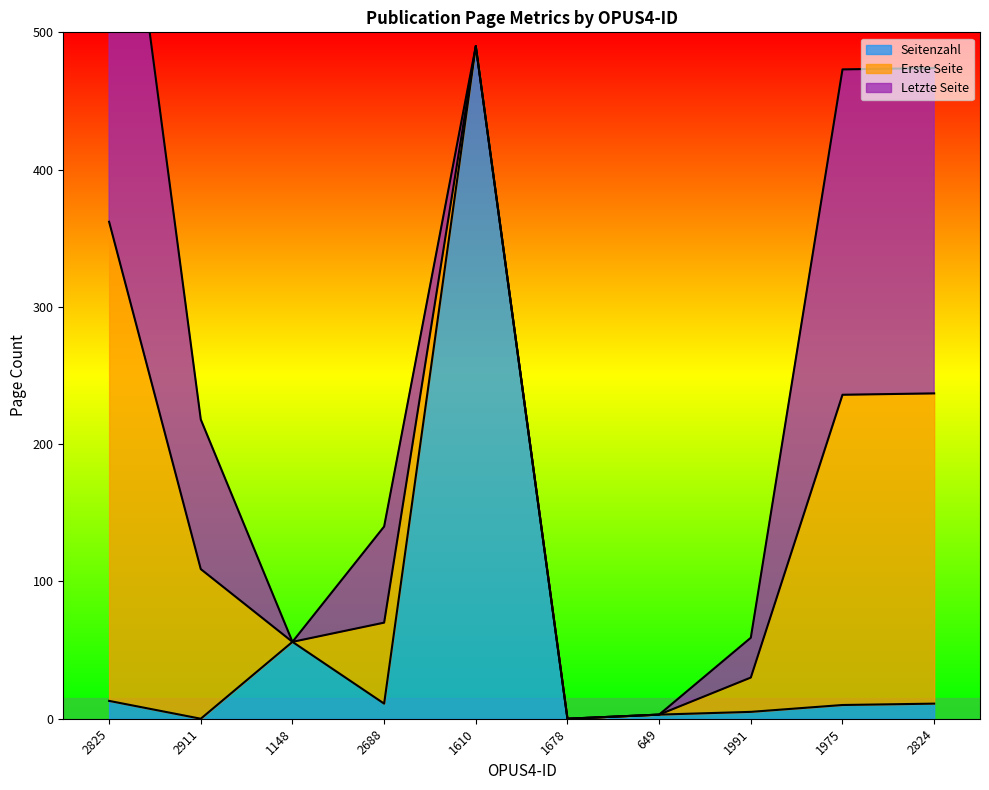

What is the difference between the Erste Seite values at 2825 and 1678?

349